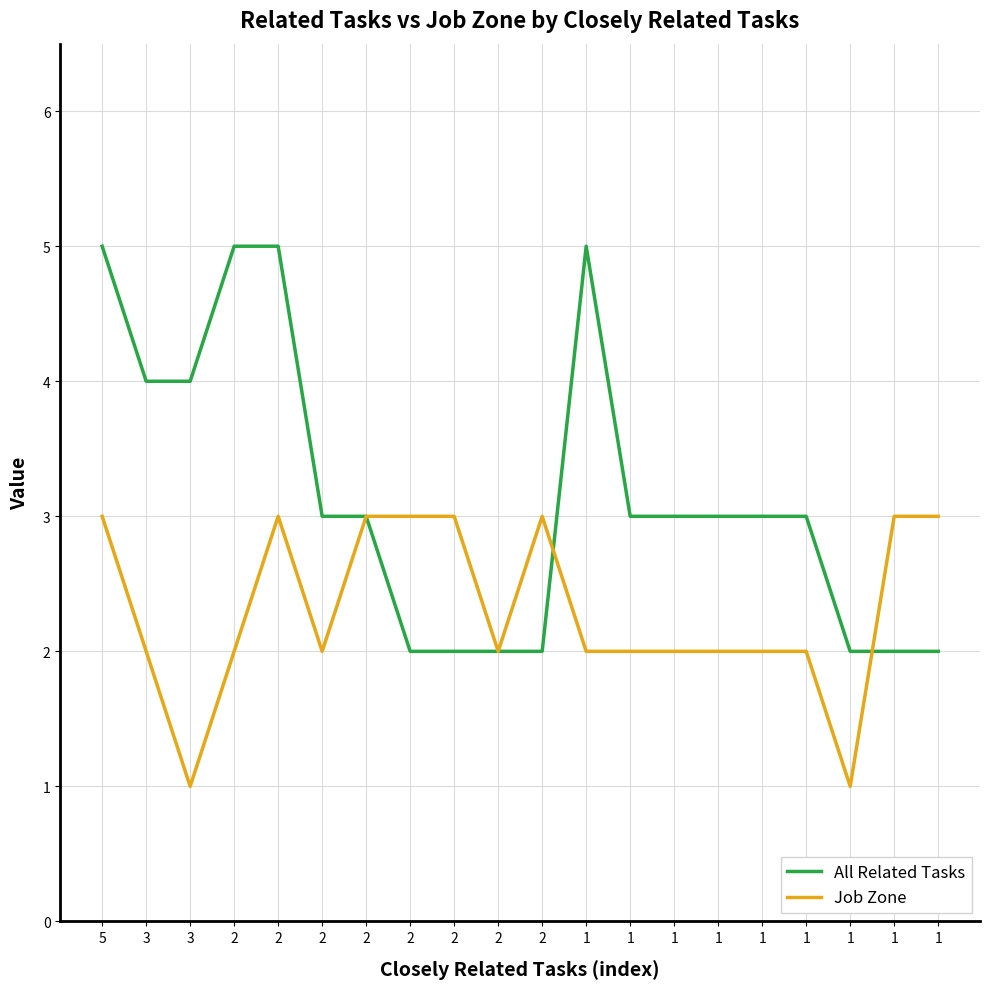

Which category has the lowest value in the All Related Tasks series?

2